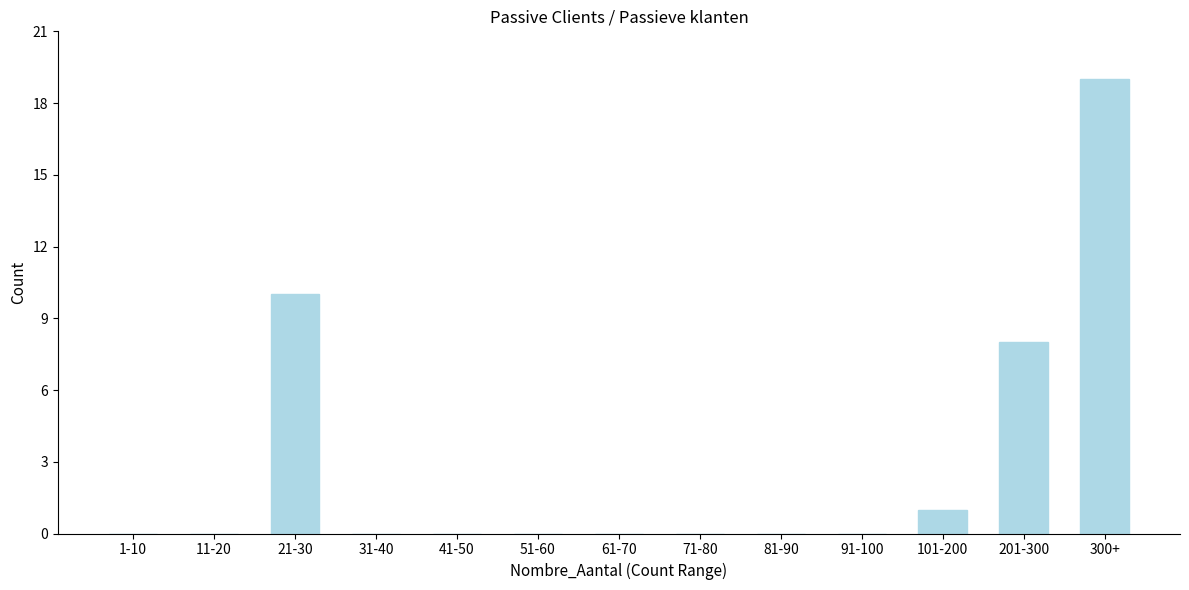

Reading right to left, extract all data points from this chart.

300+=19	201-300=8	101-200=1	91-100=0	81-90=0	71-80=0	61-70=0	51-60=0	41-50=0	31-40=0	21-30=10	11-20=0	1-10=0